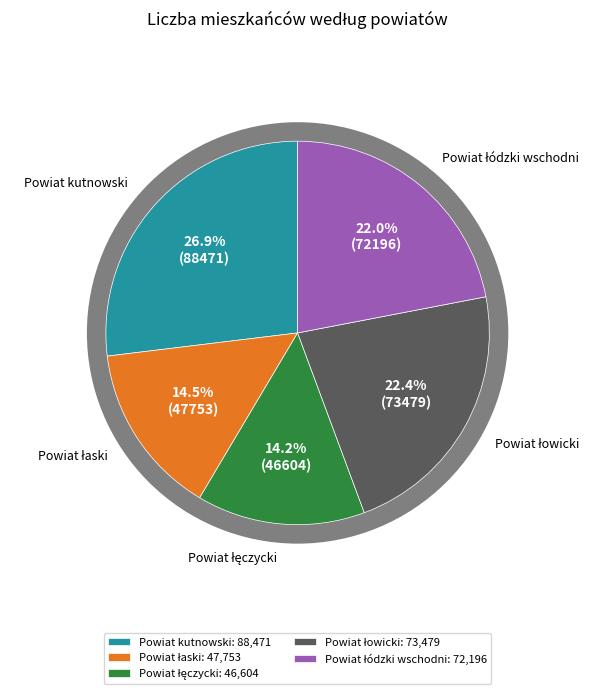

Does Powiat łódzki wschodni represent more than half of the total?

No